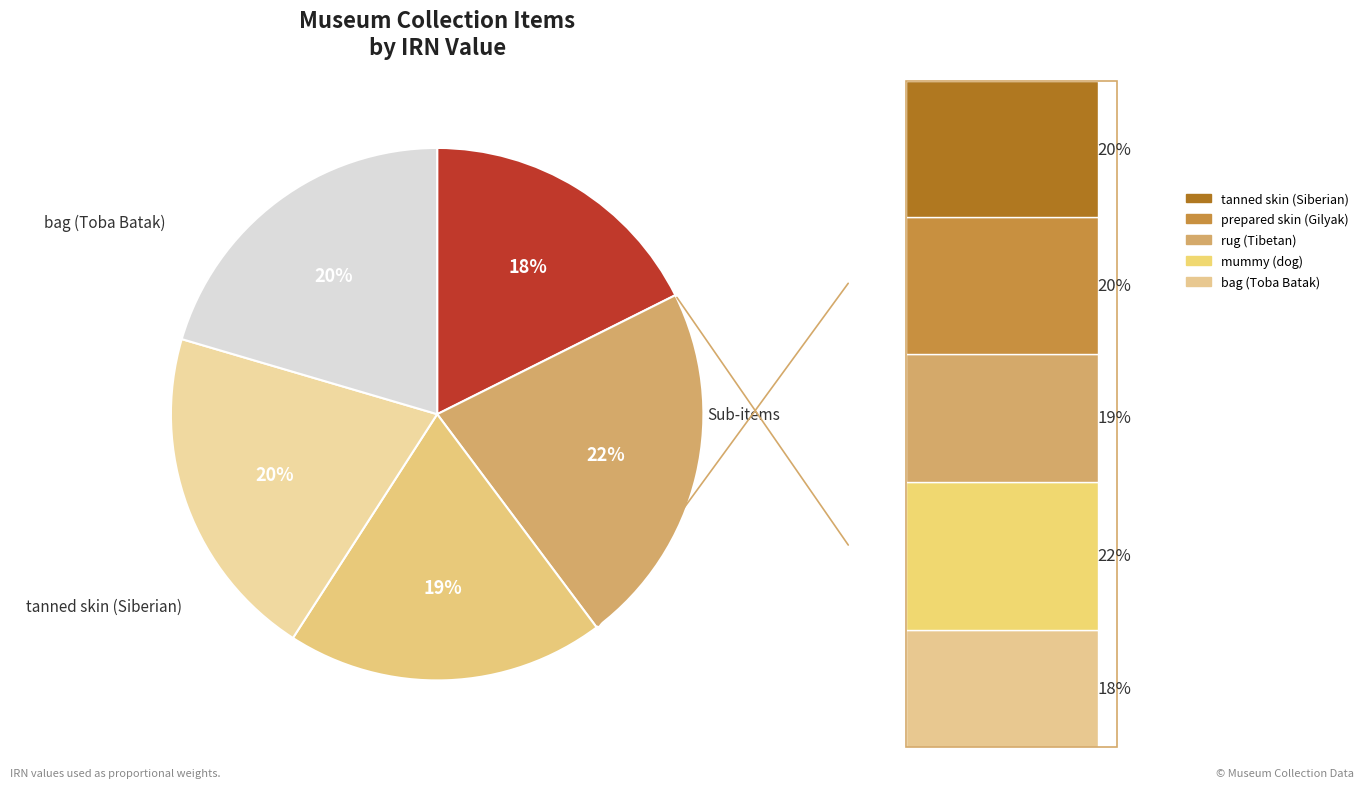

Rank the categories by value from highest to lowest.

mummy (dog), tanned skin (Siberian), prepared skin (Gilyak), rug (Tibetan), bag (Toba Batak)